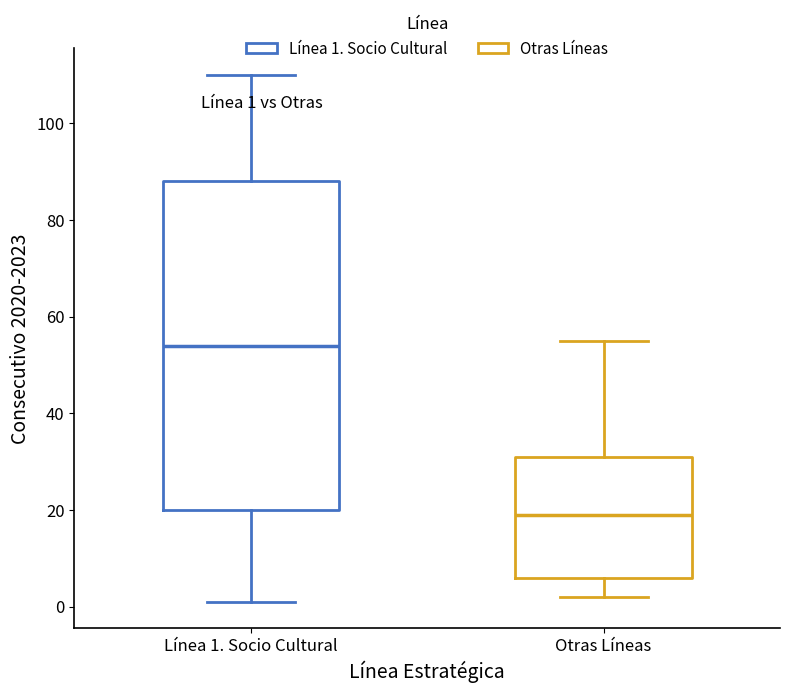

Comparing the boxes themselves (not the whiskers), which one is the tallest?

Línea 1. Socio Cultural